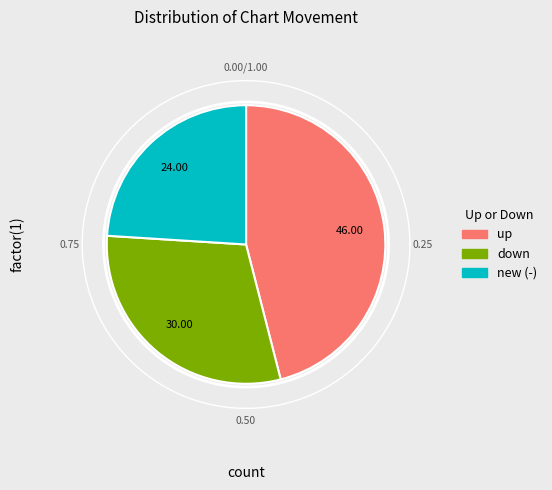

What percentage is NOT represented by up?

54.0%